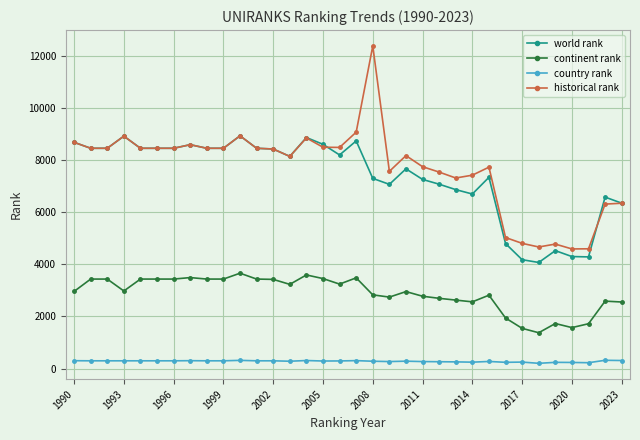

True or false: world rank and continent rank intersect in this chart.

False